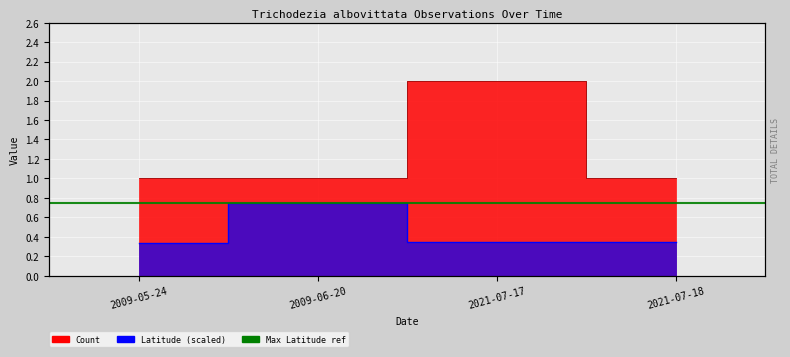

True or false: Count and Latitude intersect in this chart.

False